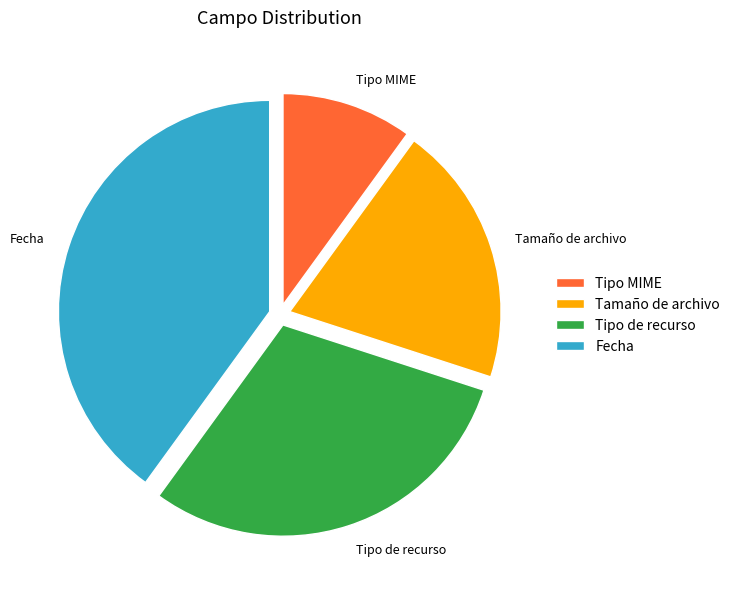

How many segments does this pie chart have?

4